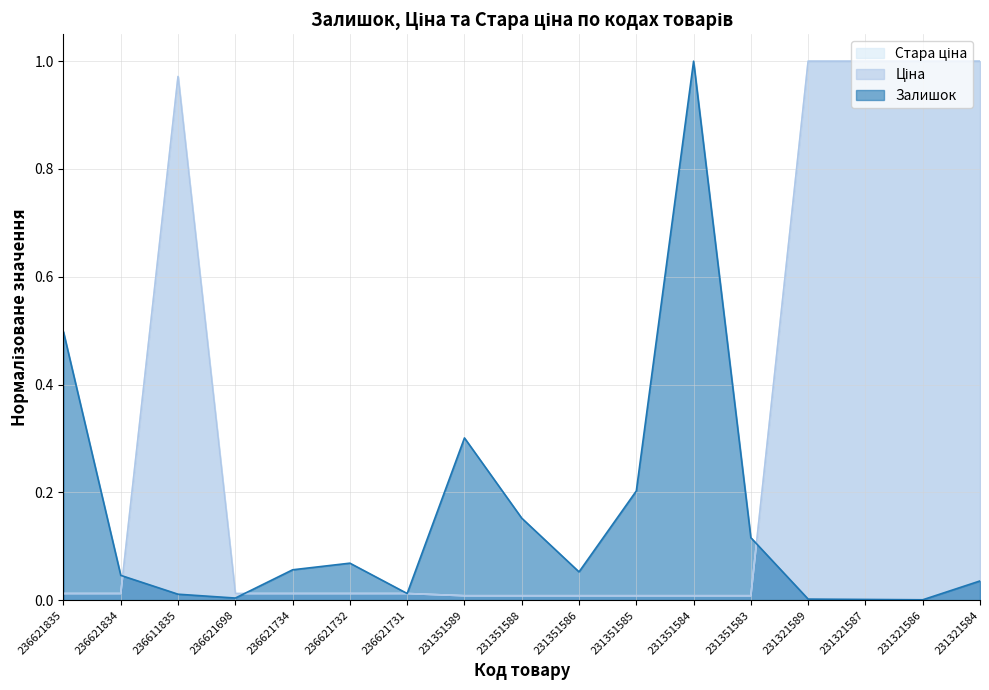

Where is Ціна nearest to the value 0?

231351589